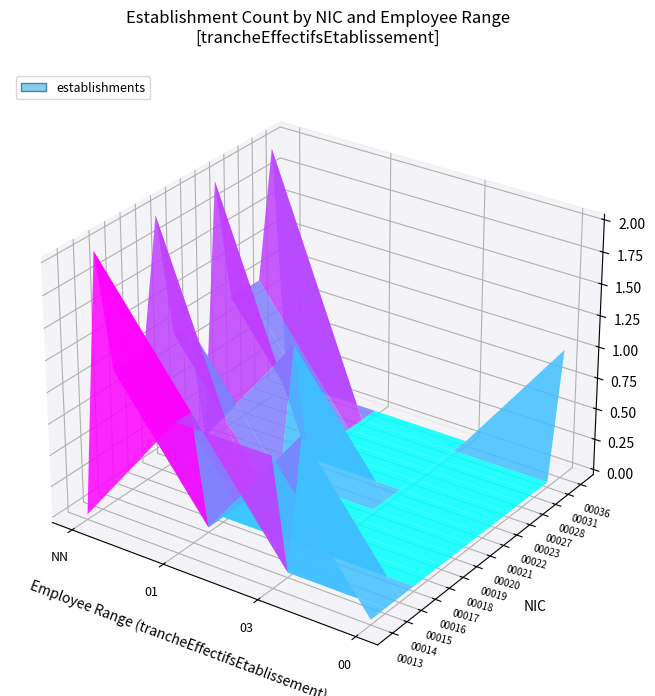

Count the 00027 values in the range 0 to 1.

4